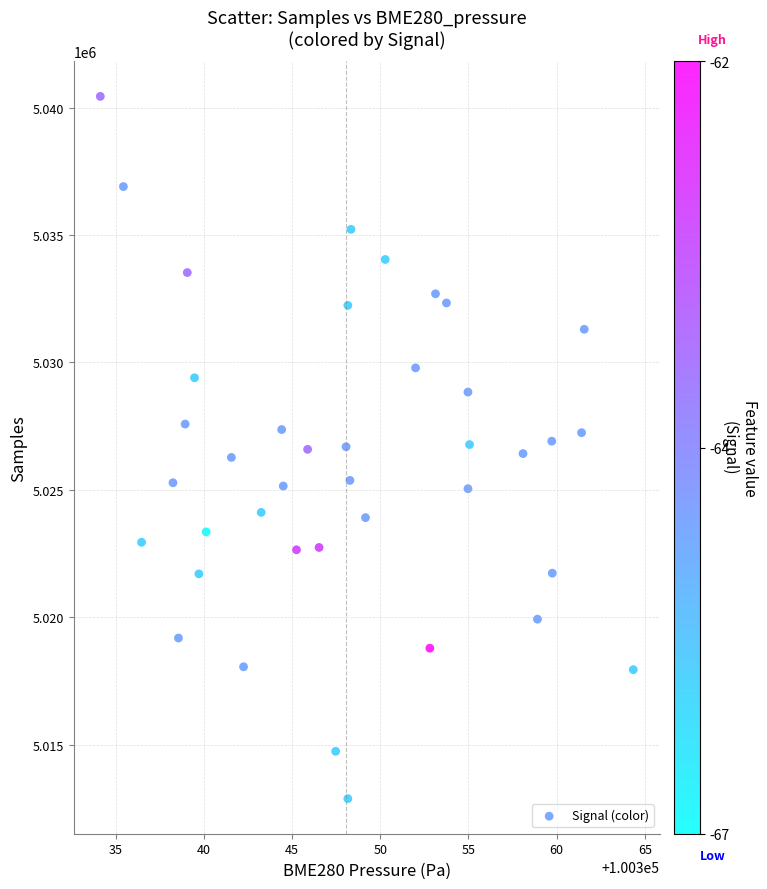

What is the range of Y values (max minus min)?

27565